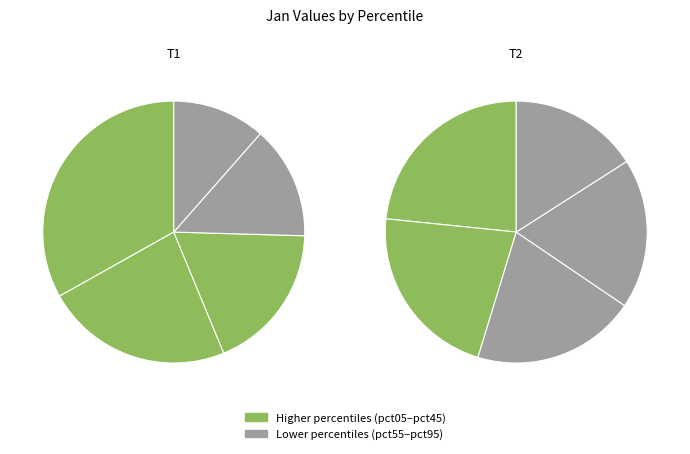

The pct65 slice represents 7% of the pie. True or false?

True